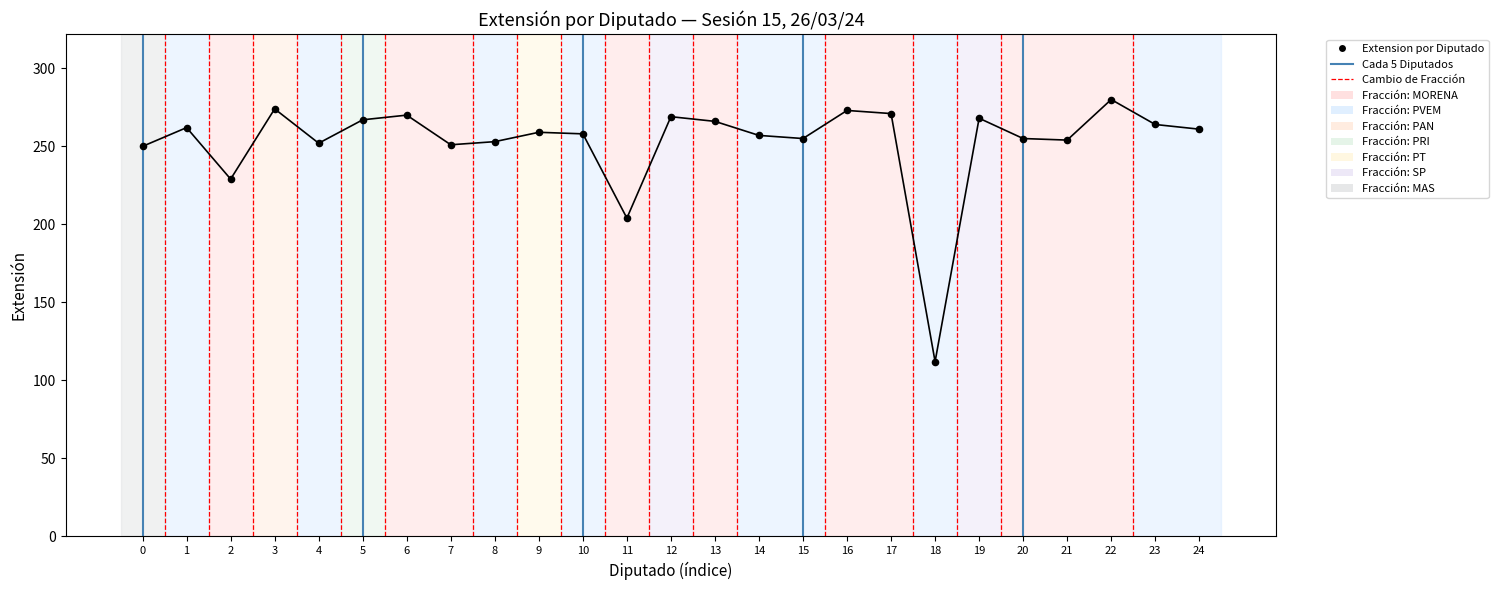

What Y value in the scatter plot is closest to 196?

204